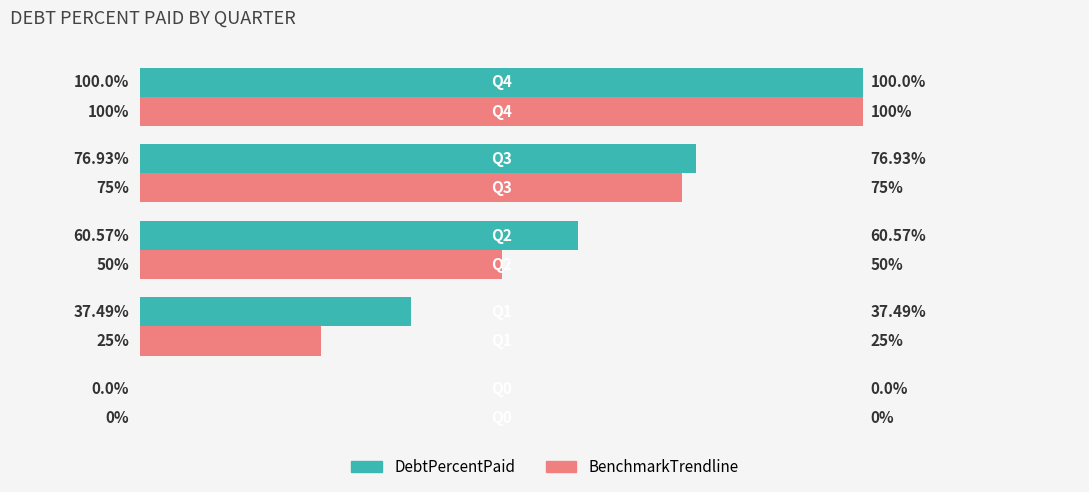

What are all the series names shown in the legend?

DebtPercentPaid, BenchmarkTrendline